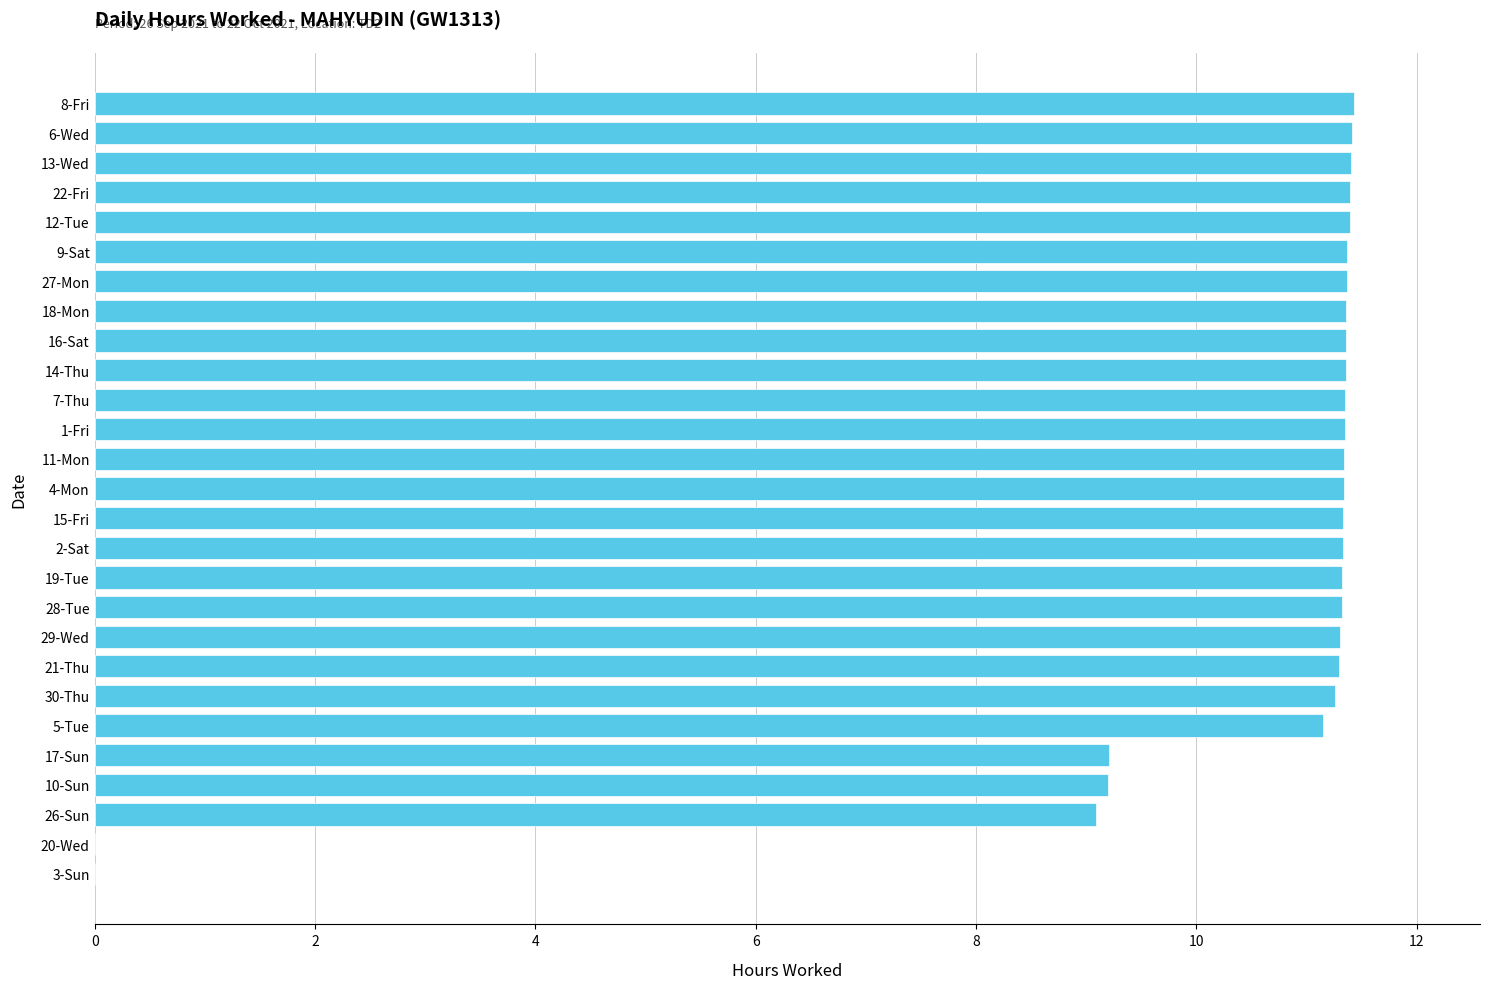

True or false: the data shows 11.3 at 4-Mon.

True